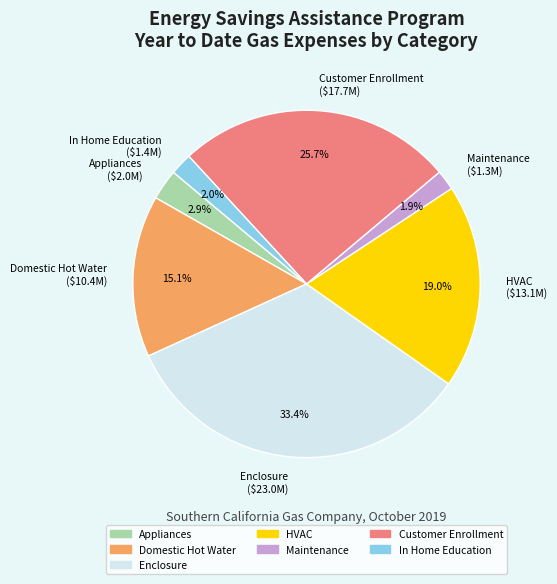

How much of the chart is everything except HVAC ($13.1M)?

81.0%